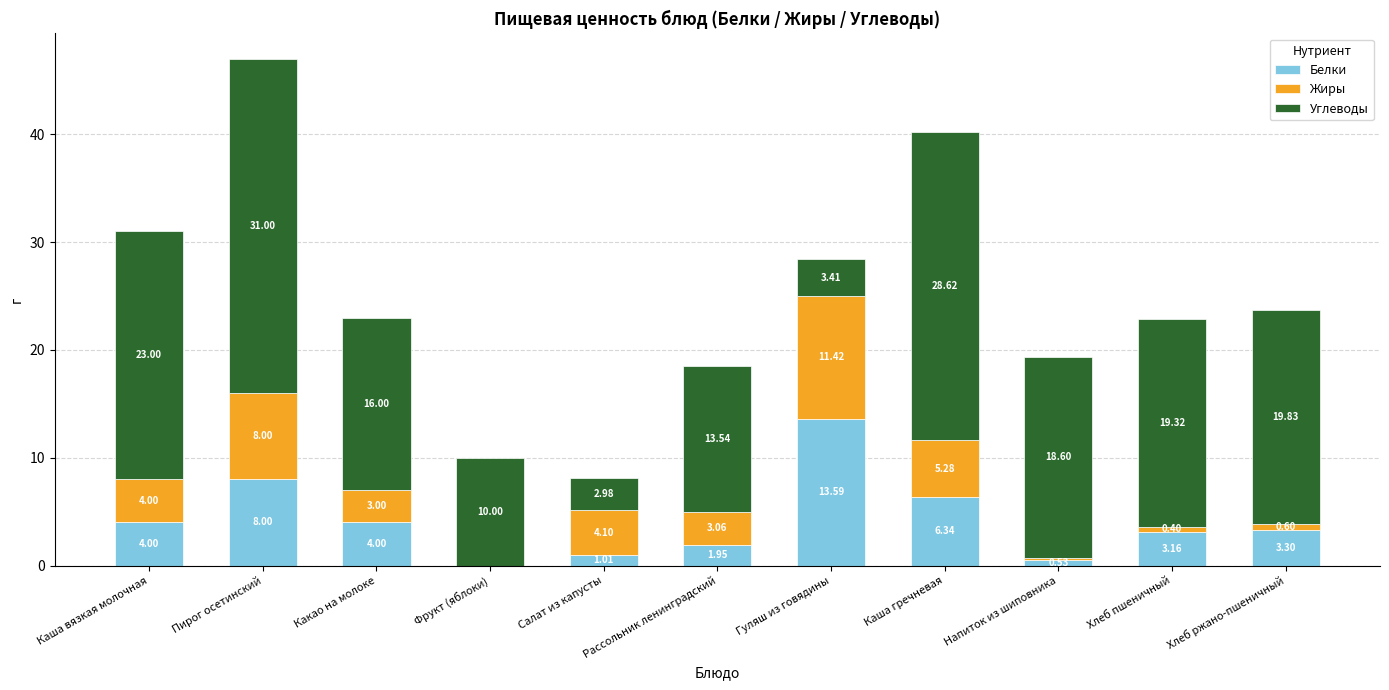

What is the sum of all Белки values?

45.9